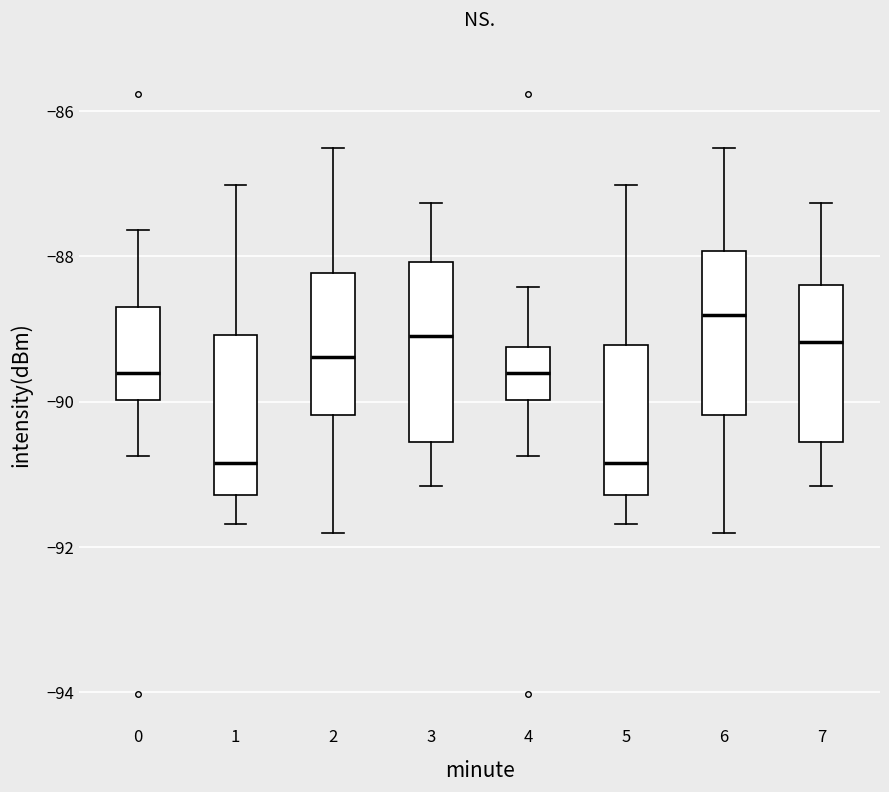

Which box's median line is the highest?

6